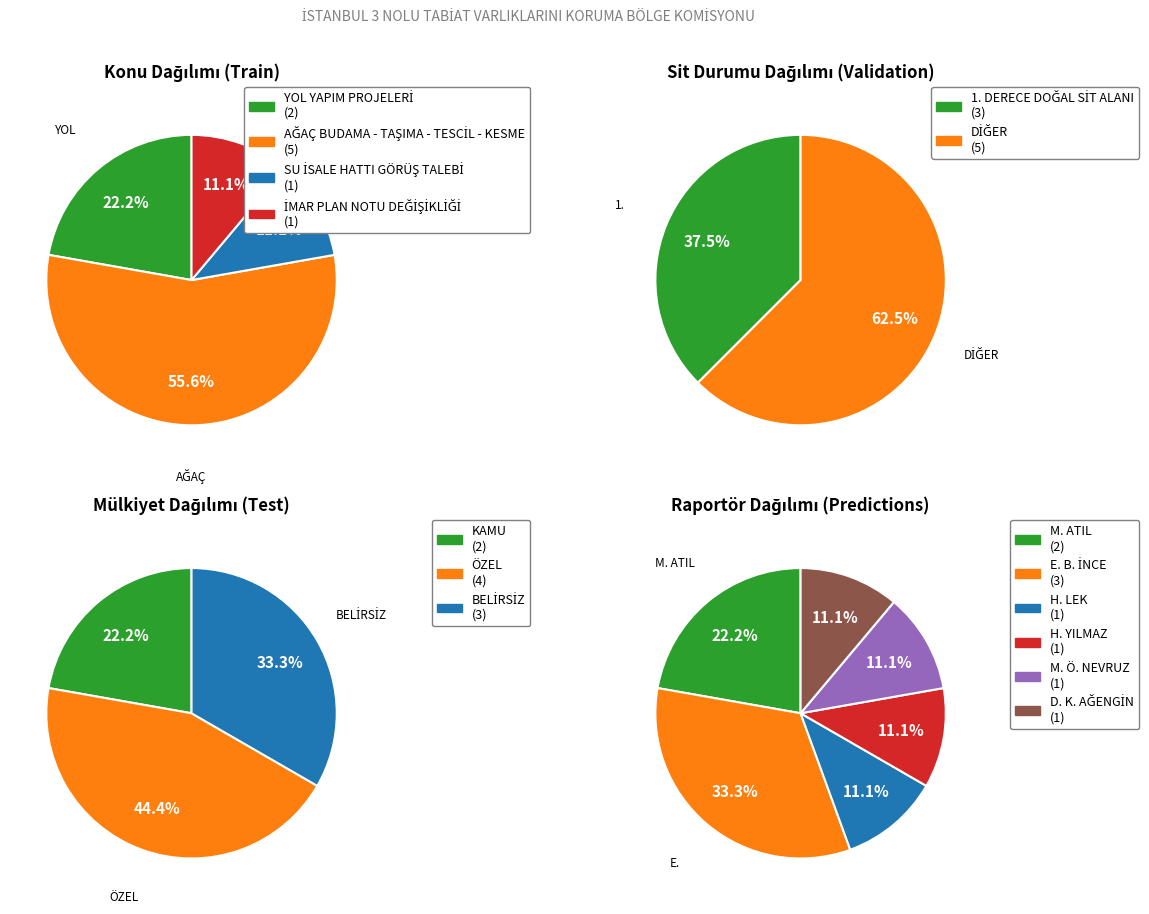

How many slices are in this pie chart?

4